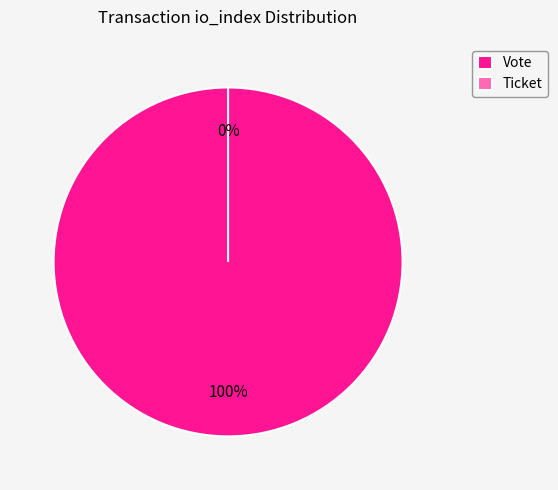

Which slice is the largest?

Vote